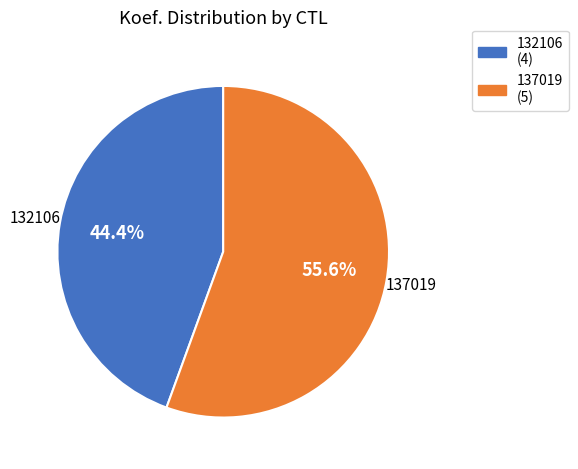

Is 137019 the majority of the pie?

Yes